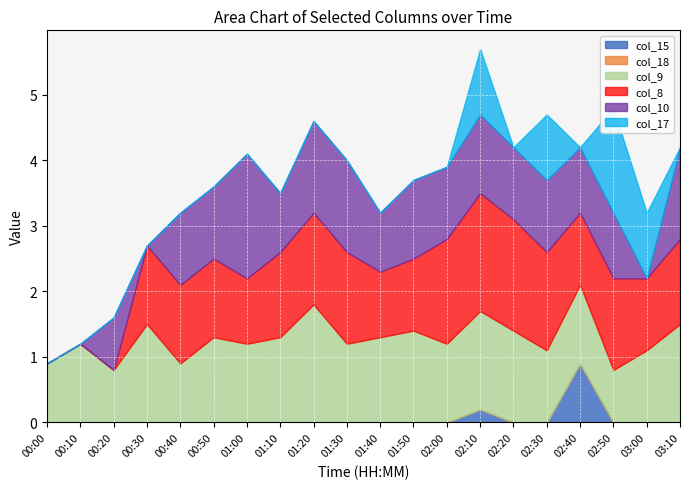

What is the total value across all series at 00:40?

3.2